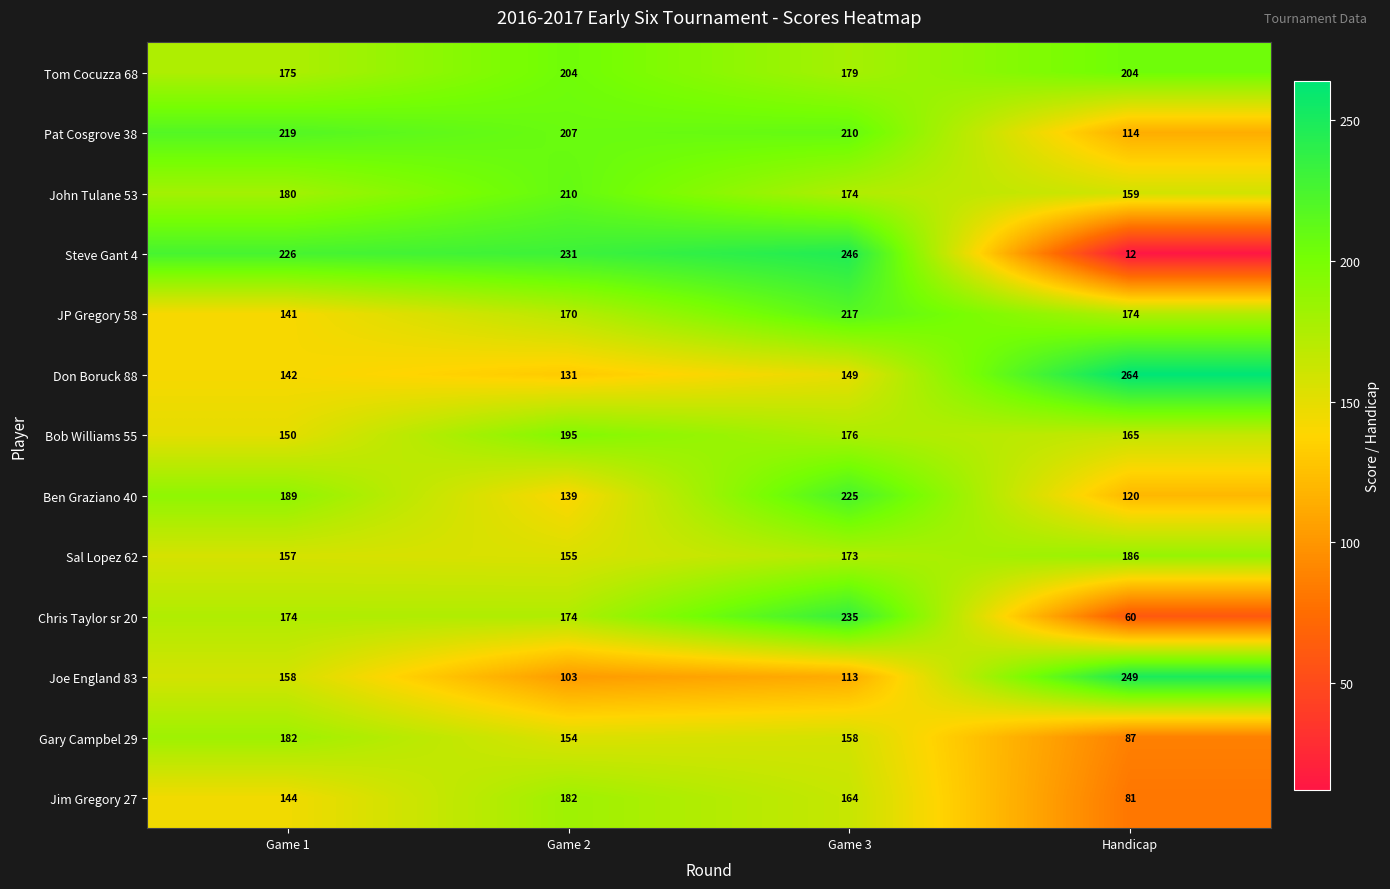

Which series changed the most between Game 3 and Handicap?

Steve Gant 4